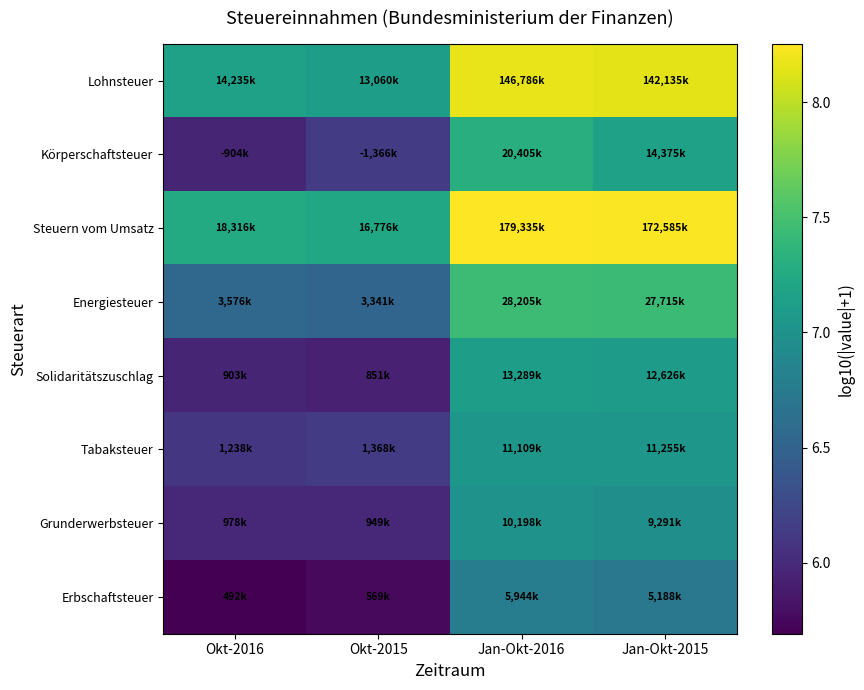

Reading left to right, transcribe all the data shown in this chart.

Lohnsteuer: Okt-2016=7.2	Okt-2015=7.1	Jan-Okt-2016=8.2	Jan-Okt-2015=8.2
Körperschaftsteuer: Okt-2016=6.0	Okt-2015=6.1	Jan-Okt-2016=7.3	Jan-Okt-2015=7.2
Steuern vom Umsatz: Okt-2016=7.3	Okt-2015=7.2	Jan-Okt-2016=8.3	Jan-Okt-2015=8.2
Energiesteuer: Okt-2016=6.6	Okt-2015=6.5	Jan-Okt-2016=7.5	Jan-Okt-2015=7.4
Solidaritätszuschlag: Okt-2016=6.0	Okt-2015=5.9	Jan-Okt-2016=7.1	Jan-Okt-2015=7.1
Tabaksteuer: Okt-2016=6.1	Okt-2015=6.1	Jan-Okt-2016=7.0	Jan-Okt-2015=7.1
Grunderwerbsteuer: Okt-2016=6.0	Okt-2015=6.0	Jan-Okt-2016=7.0	Jan-Okt-2015=7.0
Erbschaftsteuer: Okt-2016=5.7	Okt-2015=5.8	Jan-Okt-2016=6.8	Jan-Okt-2015=6.7